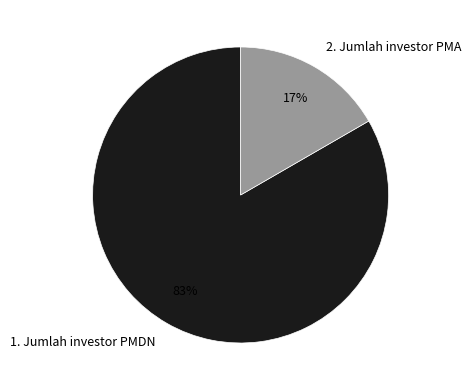

What percentage is the 1. Jumlah investor PMDN slice, to the nearest percent?

83%